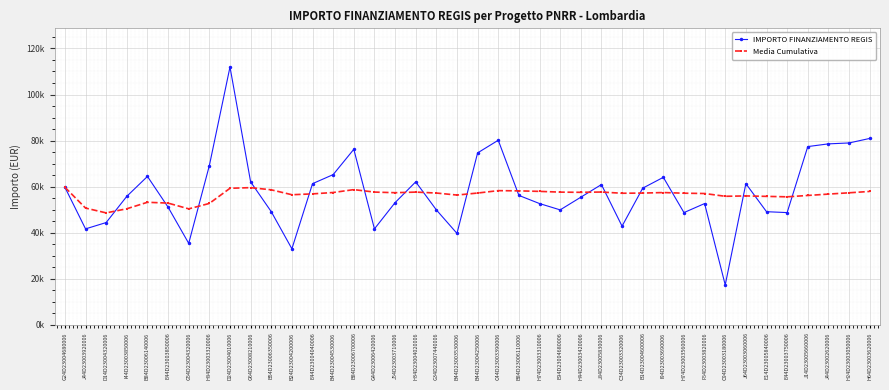

True or false: Media Cumulativa and IMPORTO FINANZIAMENTO REGIS cross at least once.

True